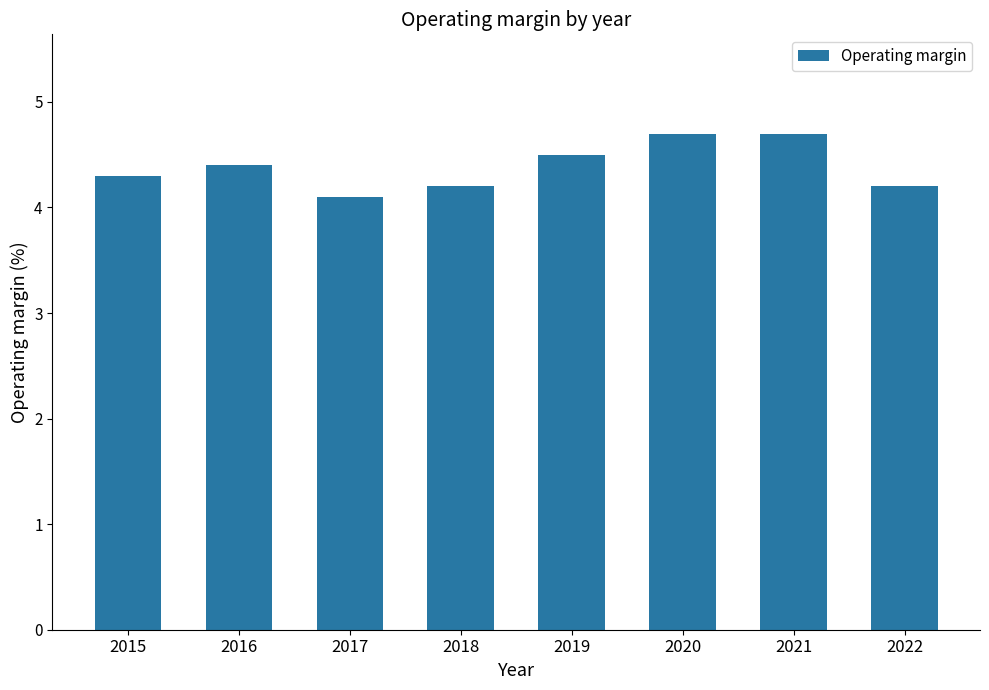

Reading left to right, what are all the values shown in this chart?

4.3	4.4	4.1	4.2	4.5	4.7	4.7	4.2